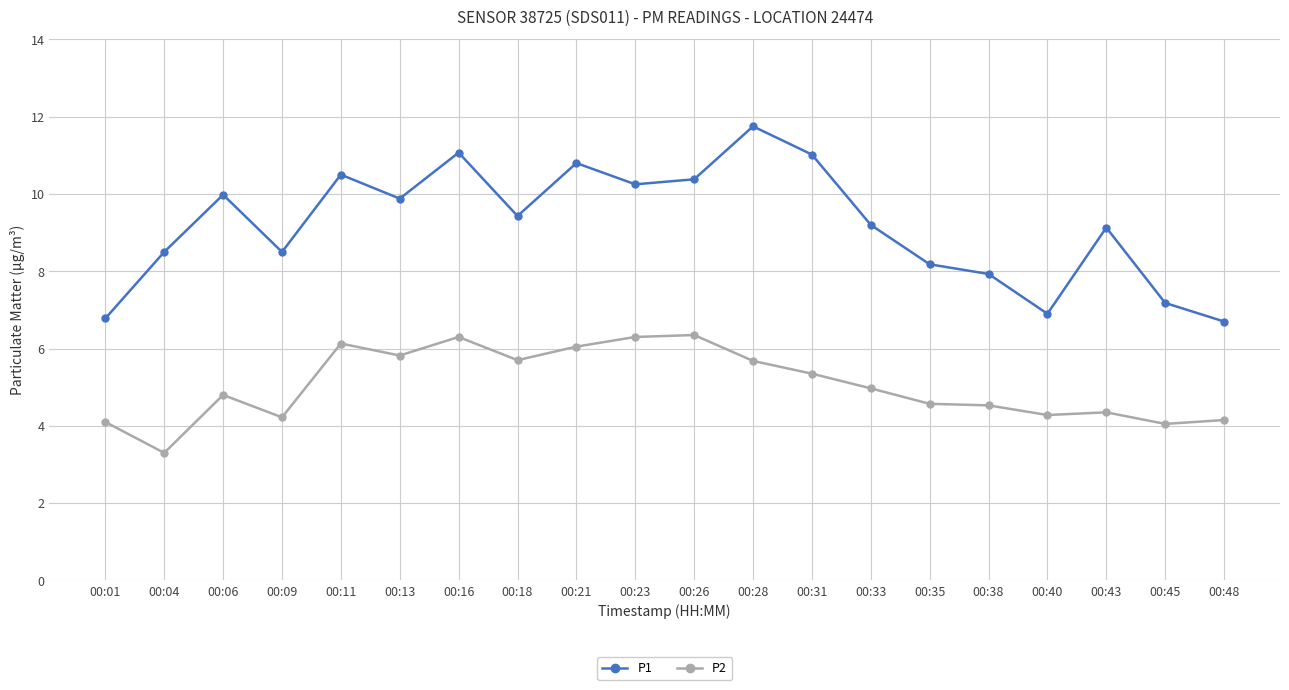

What are all the series names shown in the legend?

P1, P2